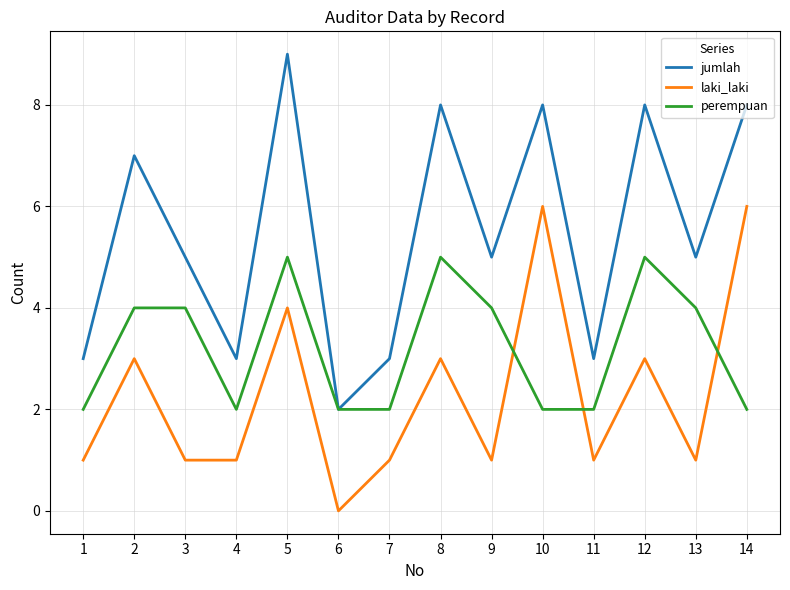

How many lines are shown in the chart?

3